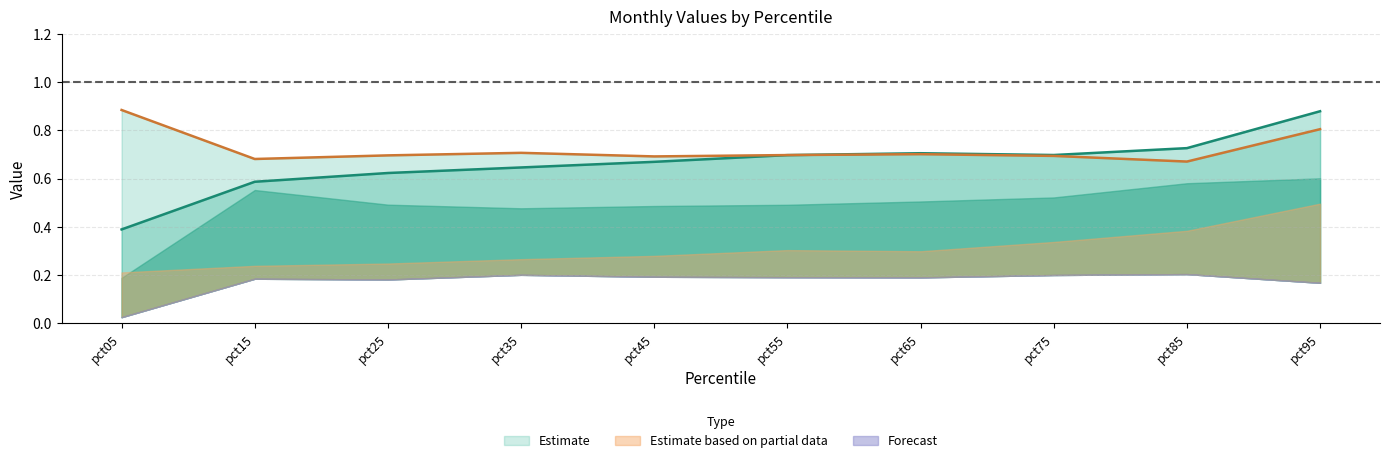

Is it true that Apr equals 0.2 at pct35?

False